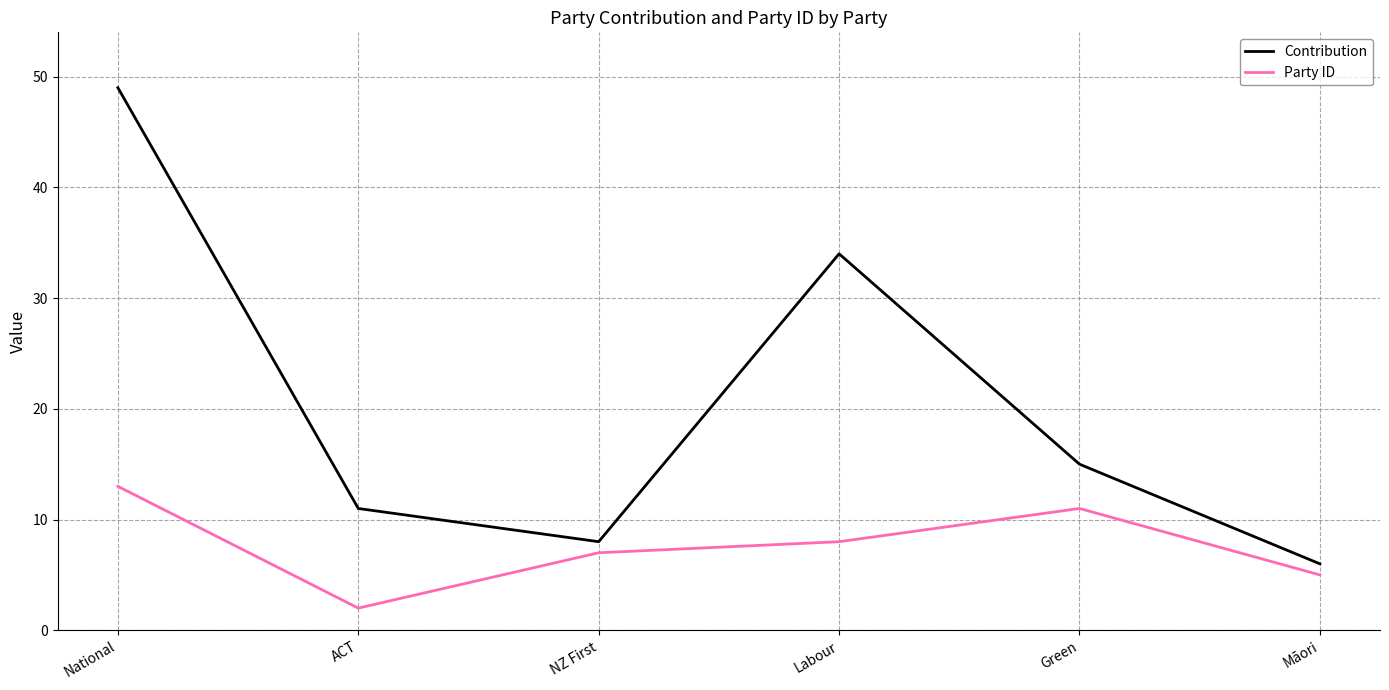

In Contribution, how many points are higher than both neighbors (excluding endpoints)?

1